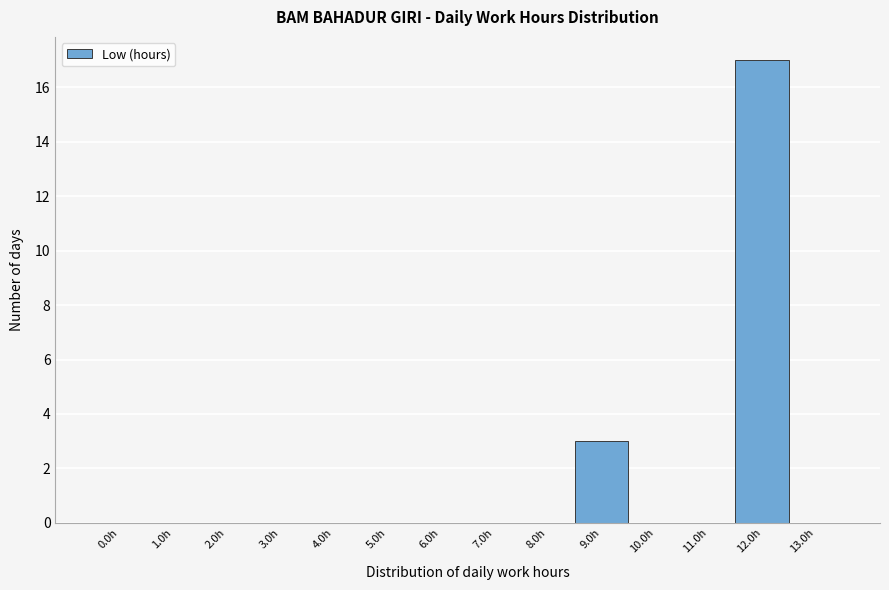

Reading left to right, transcribe all the data shown in this chart.

0.0h=0	1.0h=0	2.0h=0	3.0h=0	4.0h=0	5.0h=0	6.0h=0	7.0h=0	8.0h=0	9.0h=3	10.0h=0	11.0h=0	12.0h=17	13.0h=0